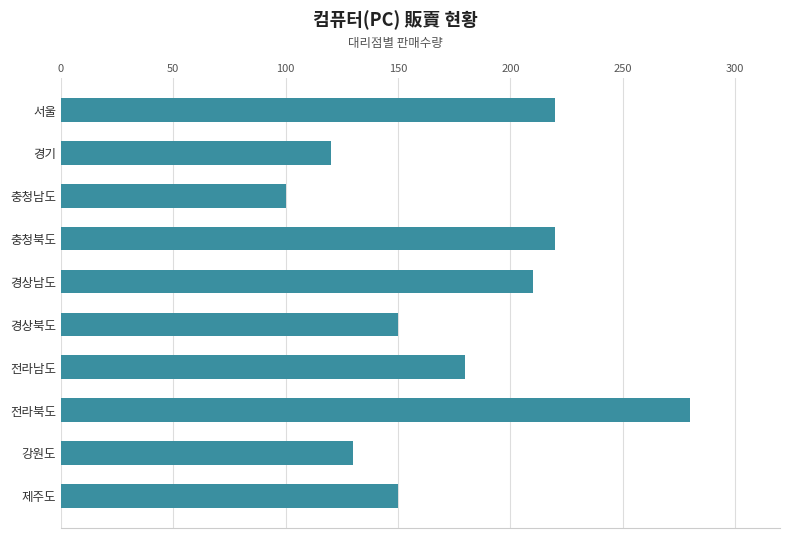

What is the maximum value shown in the chart?

280